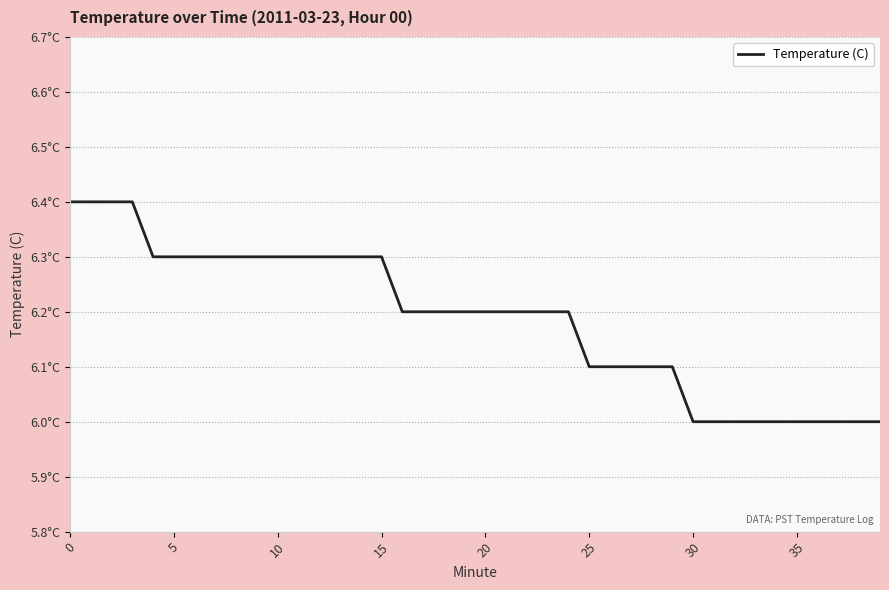

Does the chart have visible grid lines?

Yes